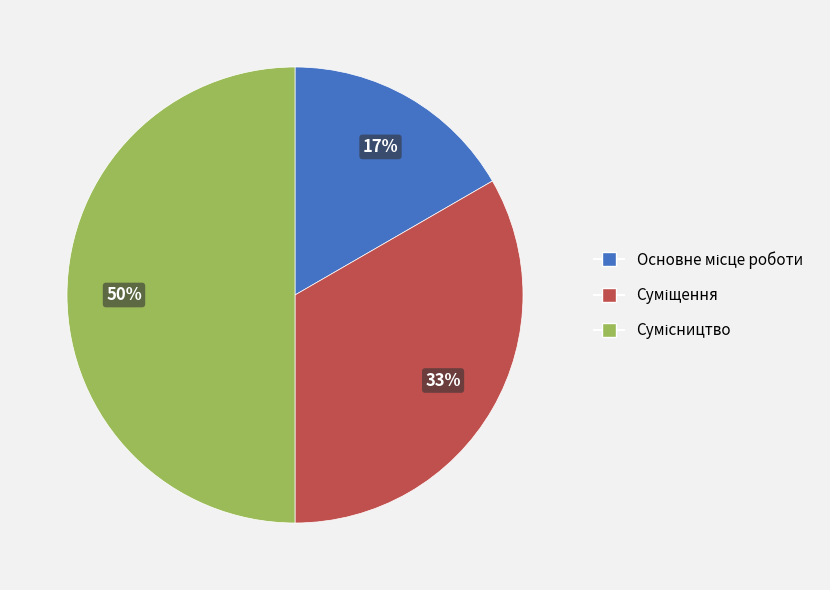

To the nearest percent, what is the average slice percentage?

33%